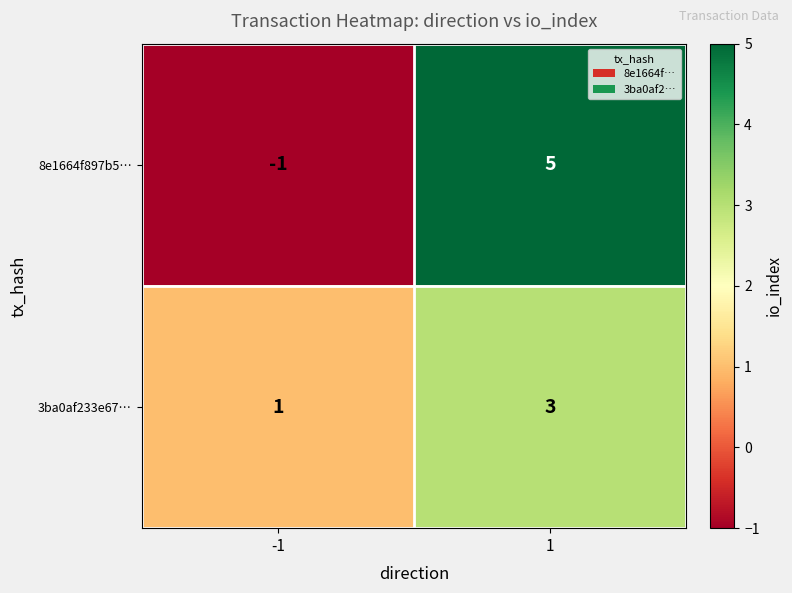

Is it true that 8e1664f897b5… equals -1 at -1?

True